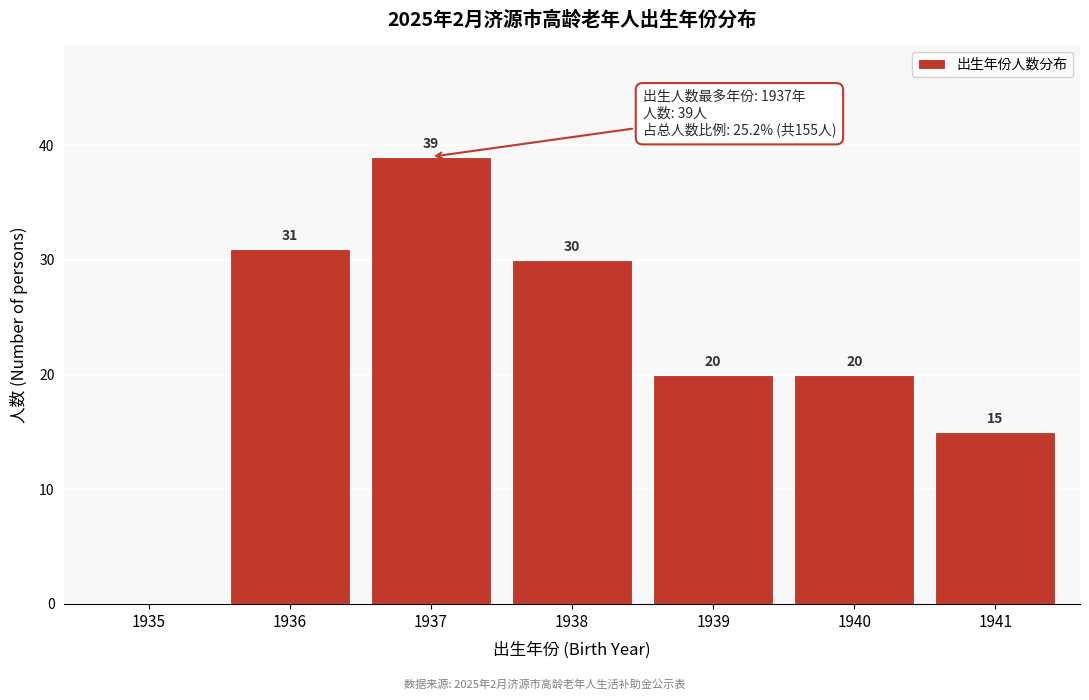

Reading left to right, what are all the values shown in this chart?

1935=0	1936=31	1937=39	1938=30	1939=20	1940=20	1941=15